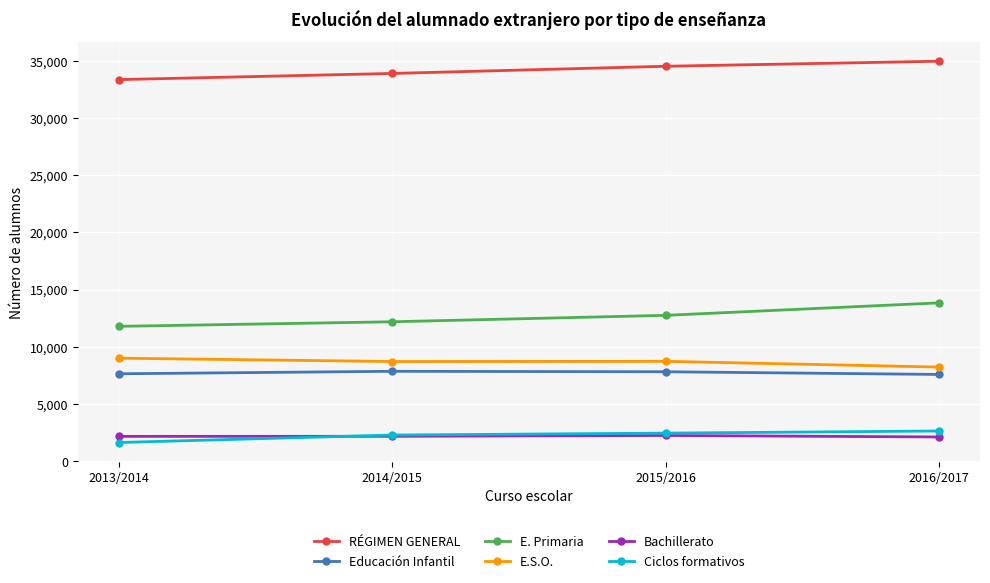

What is the label of the 2nd point from the left?

2014/2015